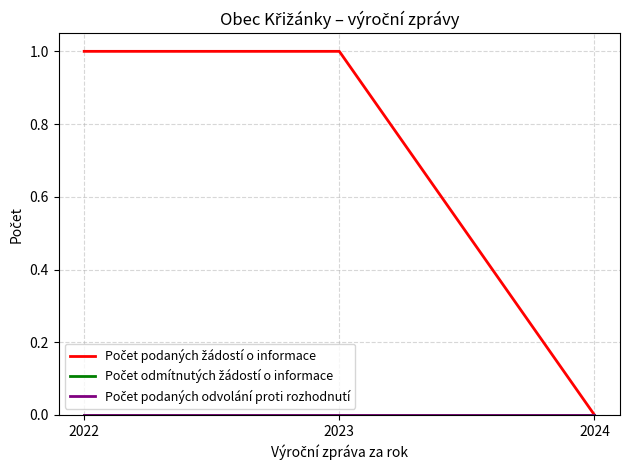

Does the chart have visible grid lines?

Yes